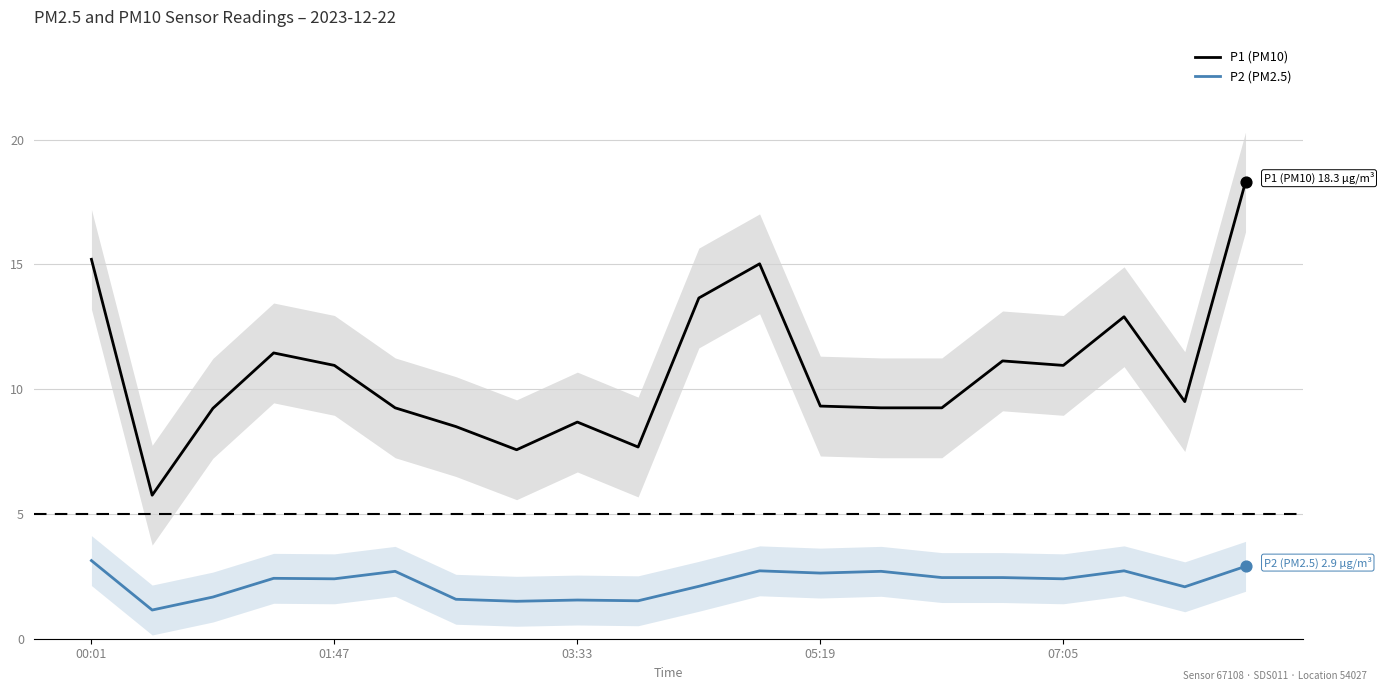

Which series has the widest spread of Y values?

P1 (PM10)